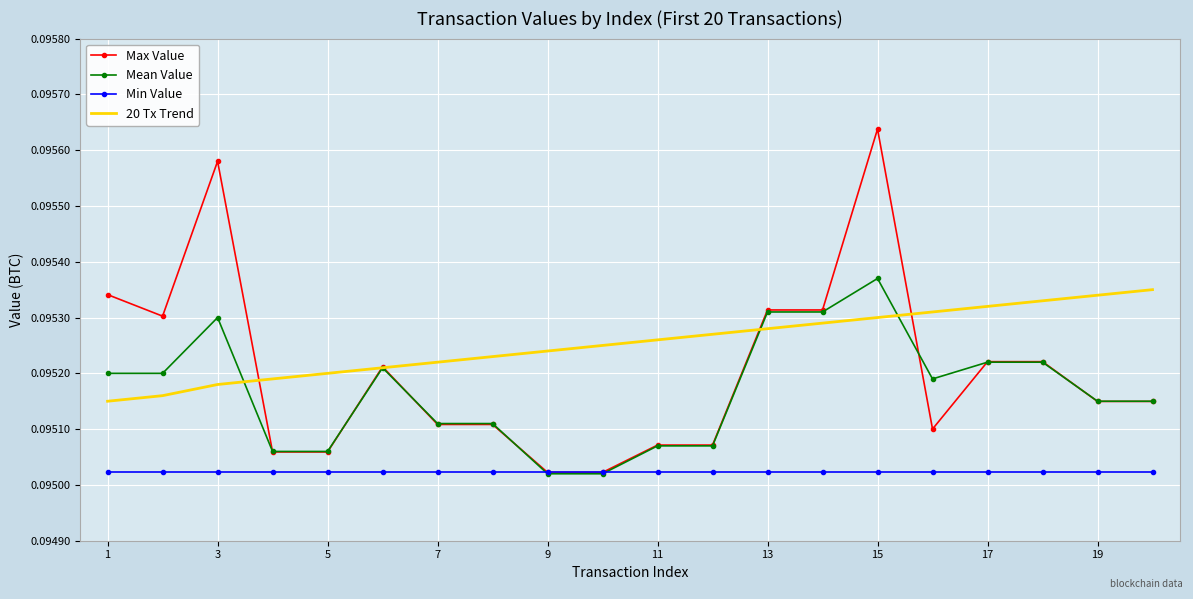

Rank the series by their average value, from highest to lowest.

20 Tx Trend, Max Value, Mean Value, Min Value